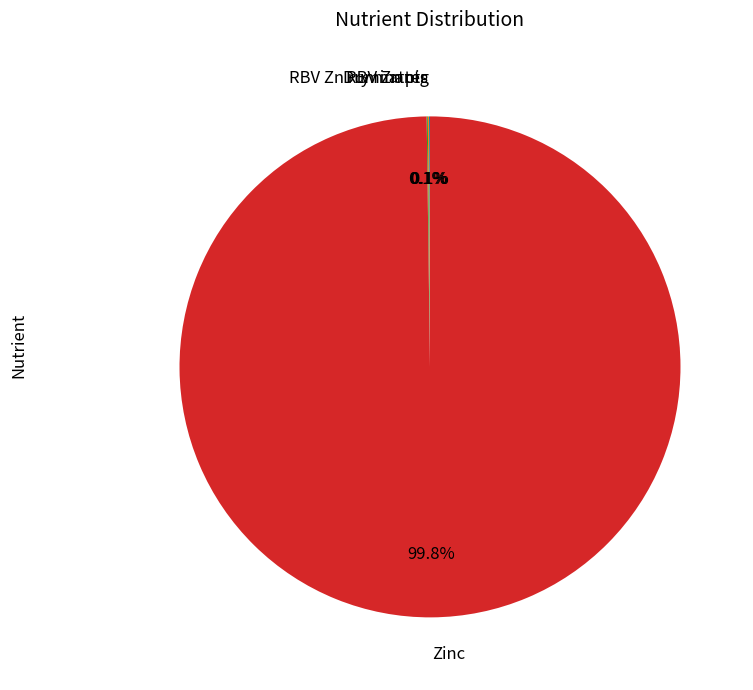

Does Zinc account for over 50% of the chart?

Yes